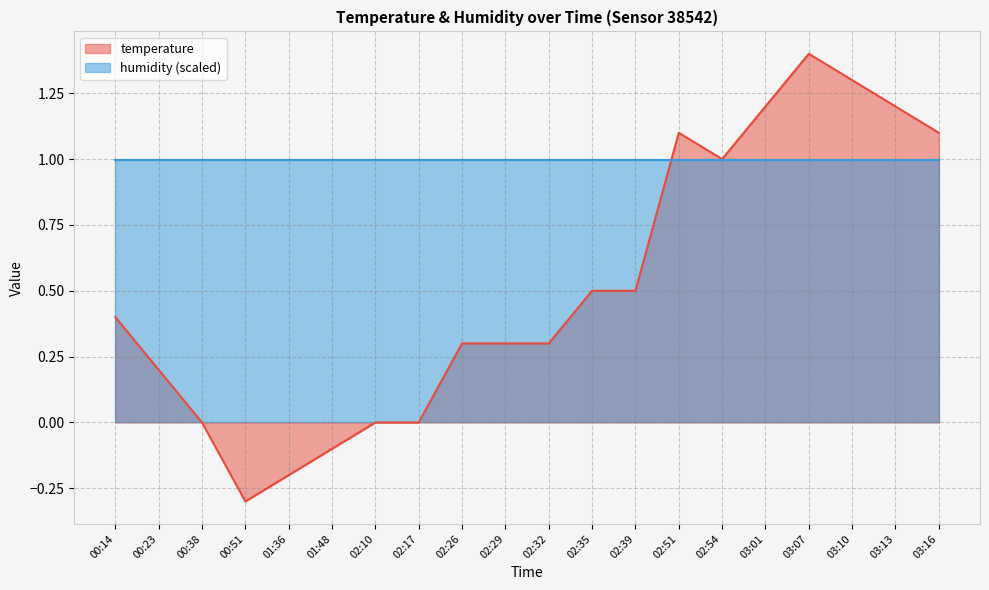

At which label is the value closest to 0?

00:38